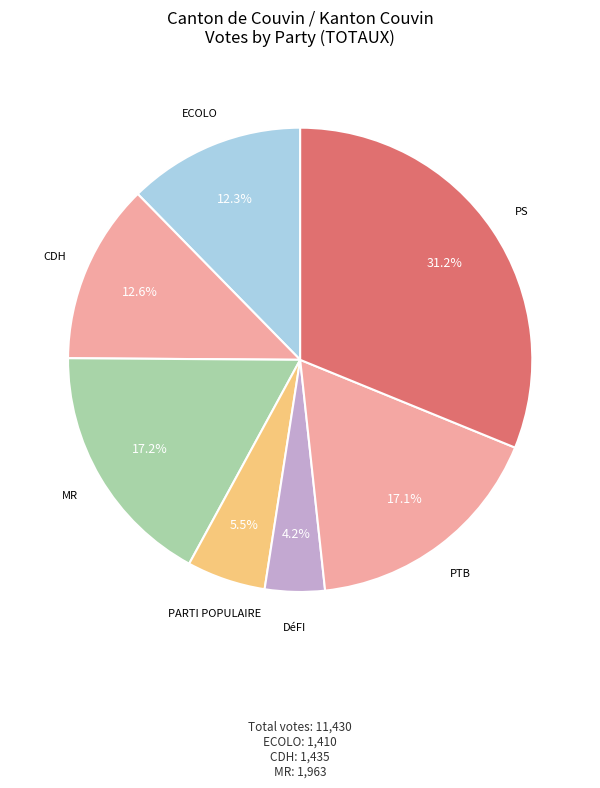

How many segments does this pie chart have?

7